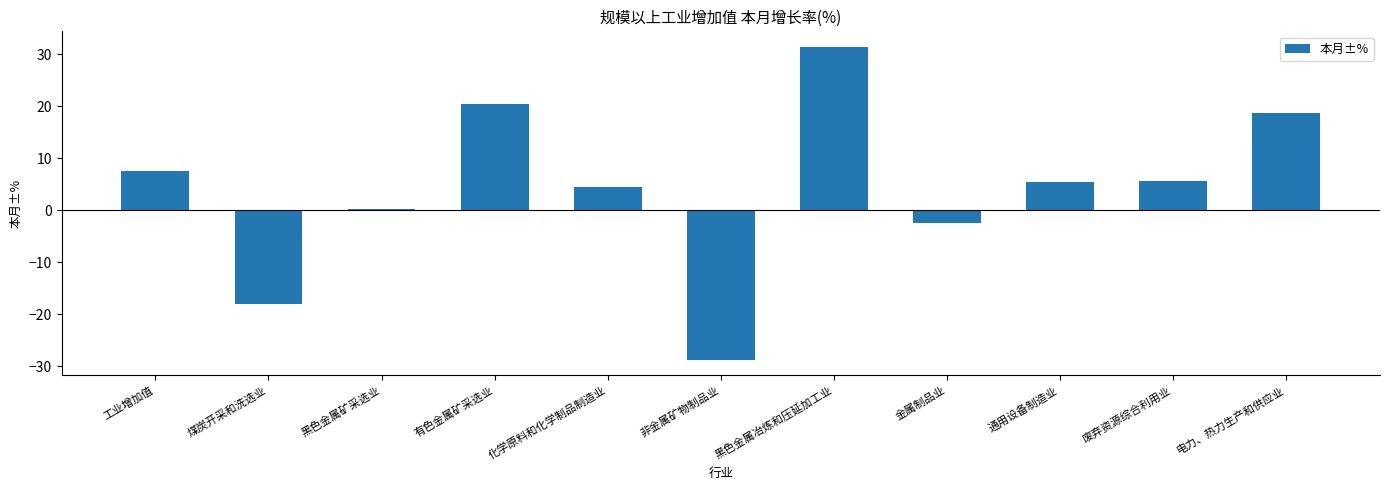

At which label is the value closest to 1?

黑色金属矿采选业